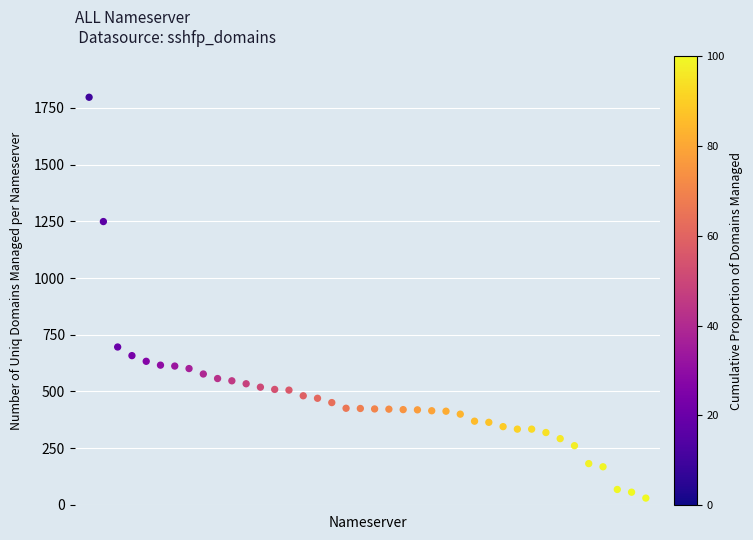

What is the range of Y values (max minus min)?

1767